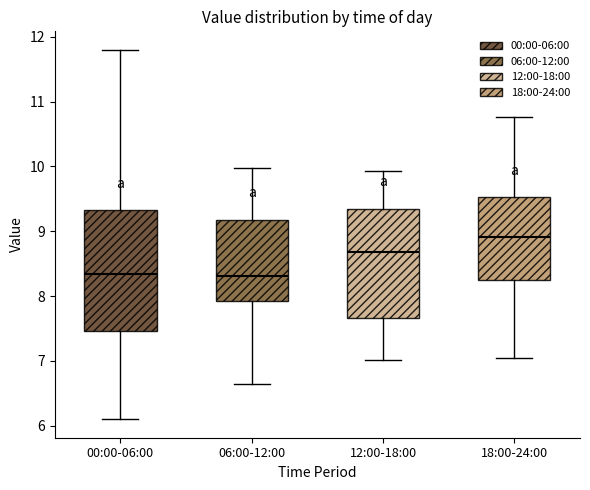

Where does the median line of the box for 18:00-24:00 sit on the y-axis? The values are not printed on the chart, so give them approximately, as read against the axis.

8.9